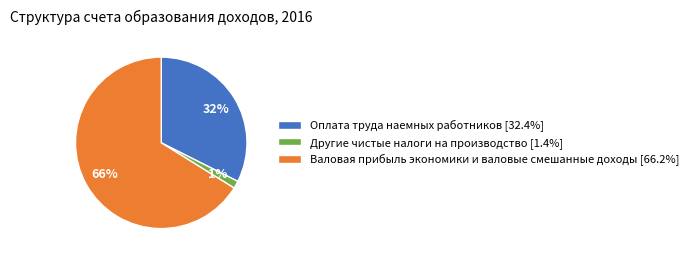

How many segments does this pie chart have?

3